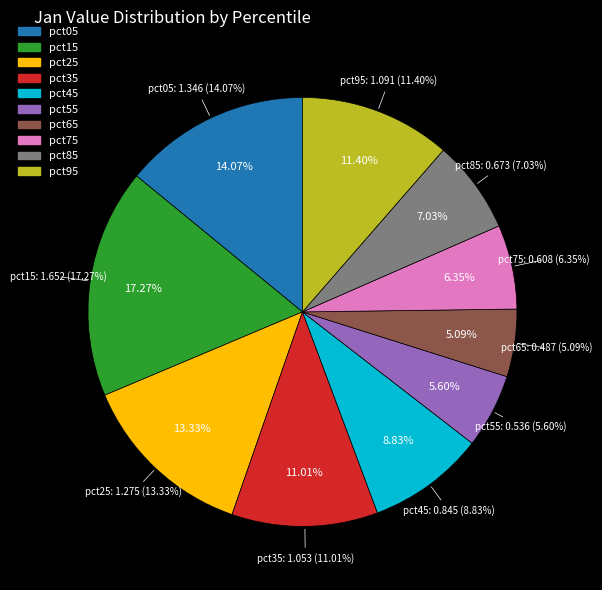

Which slice is the largest?

pct15